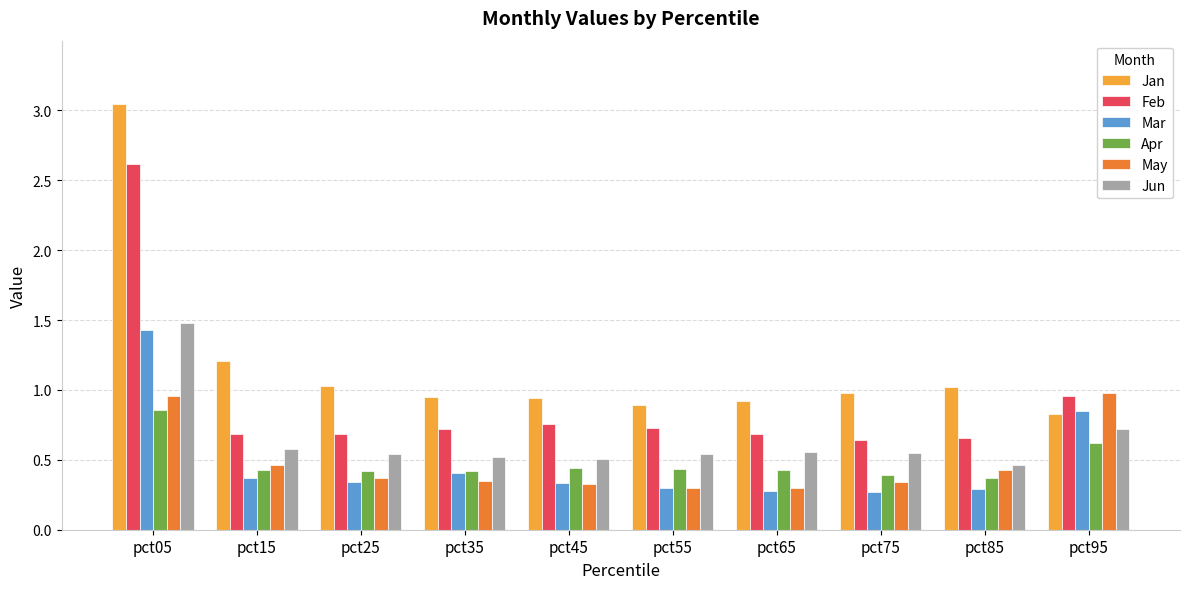

What is the sum of the Jan values at pct75 and pct55?

1.9